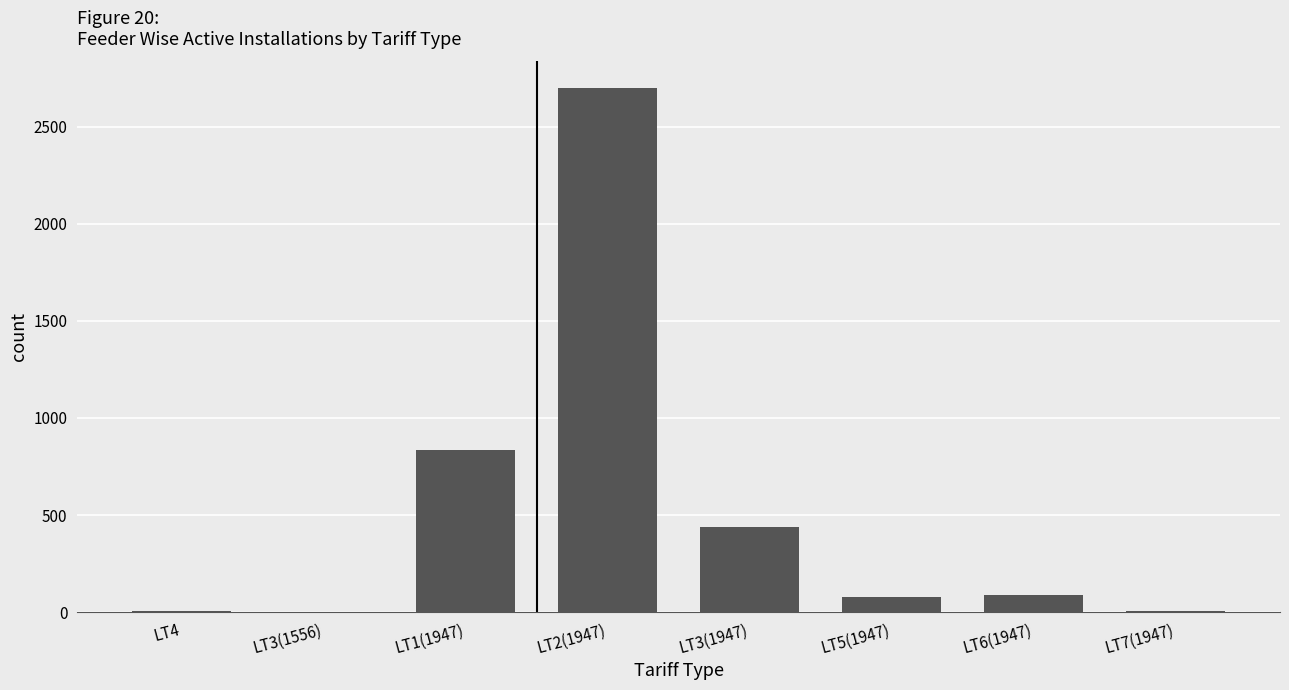

The value at LT1(1947) is 835. True or false?

True